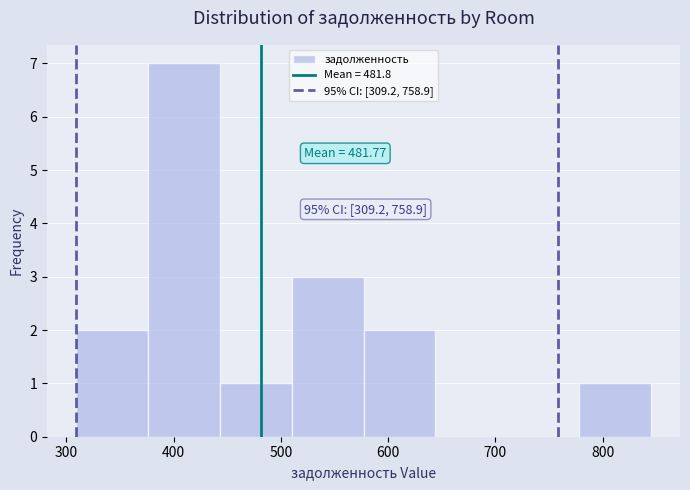

Over which range of the x-axis is the bar tallest?

380 to 440